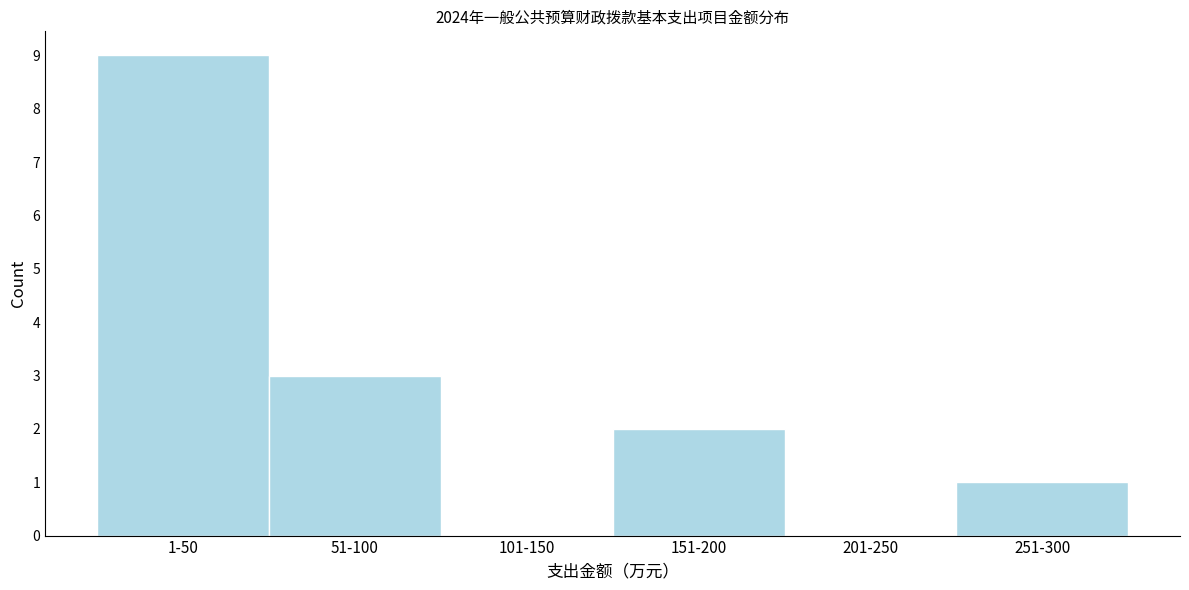

Reading right to left, extract all data points from this chart.

251-300=1	201-250=0	151-200=2	101-150=0	51-100=3	1-50=9